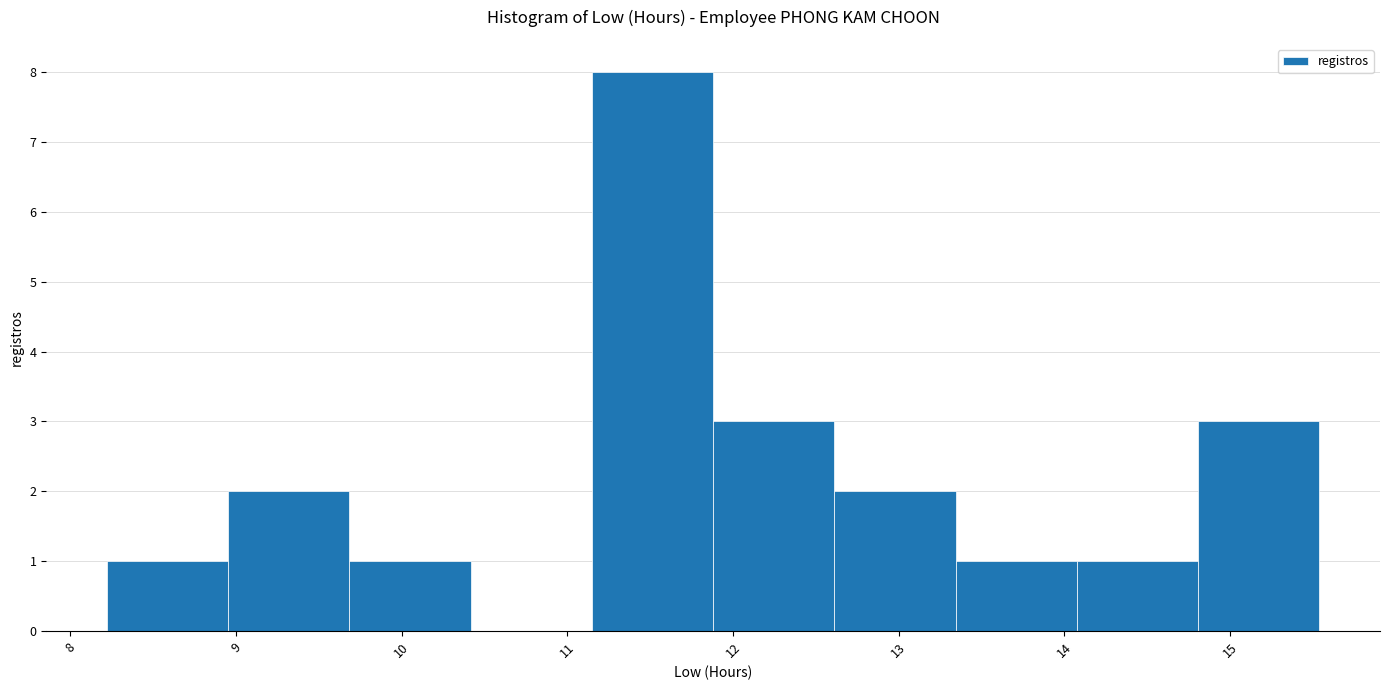

Reading left to right, transcribe this chart: for each bar, give the range it covers on the x-axis and its height. Neither the bar edges nor the heights are printed on the chart, so give them approximately, as read against the axes.

8.2 to 9.0: 1
9.0 to 9.7: 2
9.7 to 10.4: 1
10.4 to 11.1: 0
11.1 to 11.9: 8
11.9 to 12.6: 3
12.6 to 13.3: 2
13.3 to 14.1: 1
14.1 to 14.8: 1
14.8 to 15.5: 3